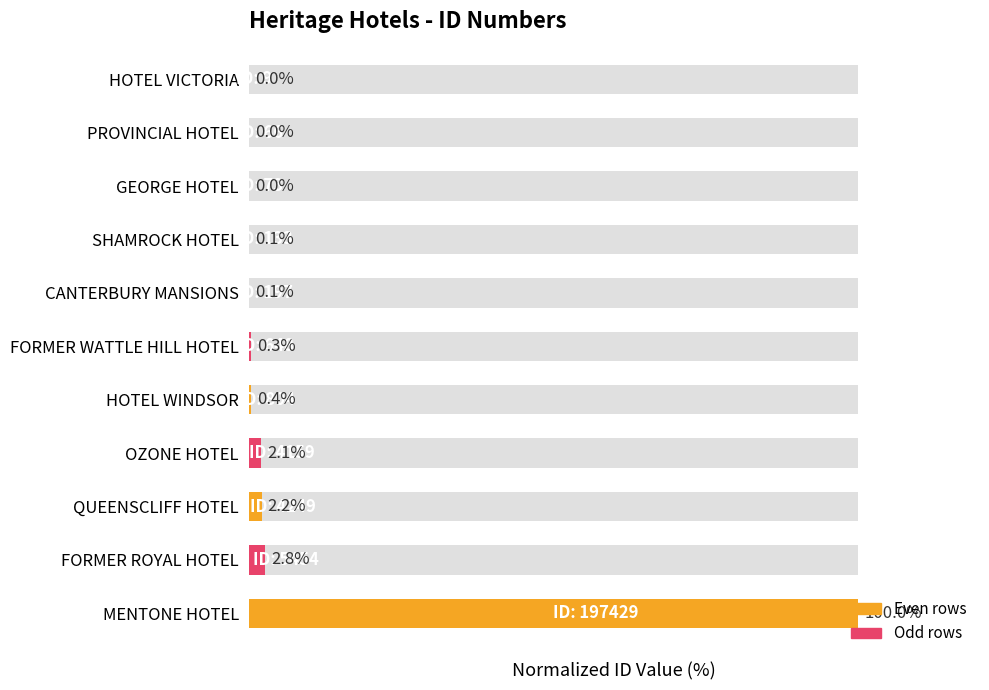

Rank the categories by value from highest to lowest.

MENTONE HOTEL, FORMER ROYAL HOTEL, QUEENSCLIFF HOTEL, OZONE HOTEL, HOTEL WINDSOR, FORMER WATTLE HILL HOTEL, CANTERBURY MANSIONS, SHAMROCK HOTEL, GEORGE HOTEL, PROVINCIAL HOTEL, HOTEL VICTORIA